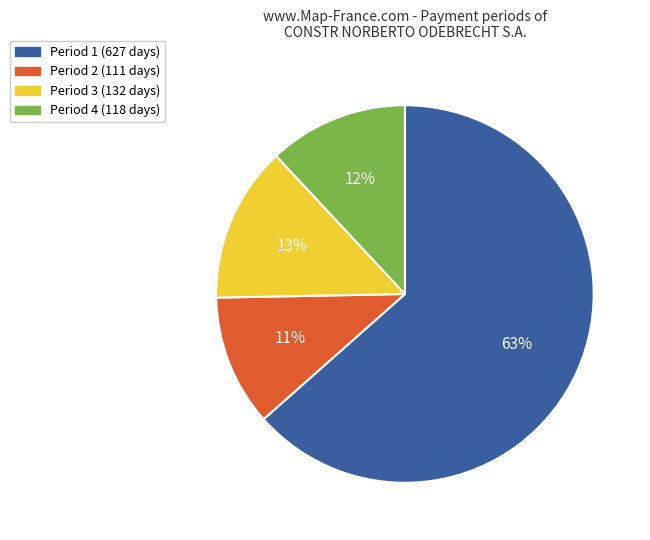

Count the number of slices in the pie.

4